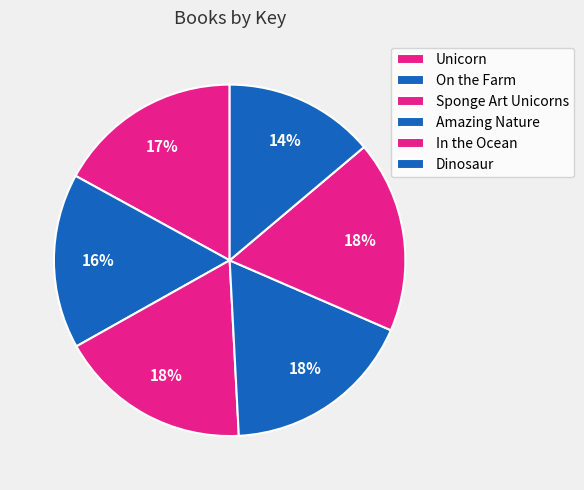

Which slice is the largest?

Sponge Art Unicorns